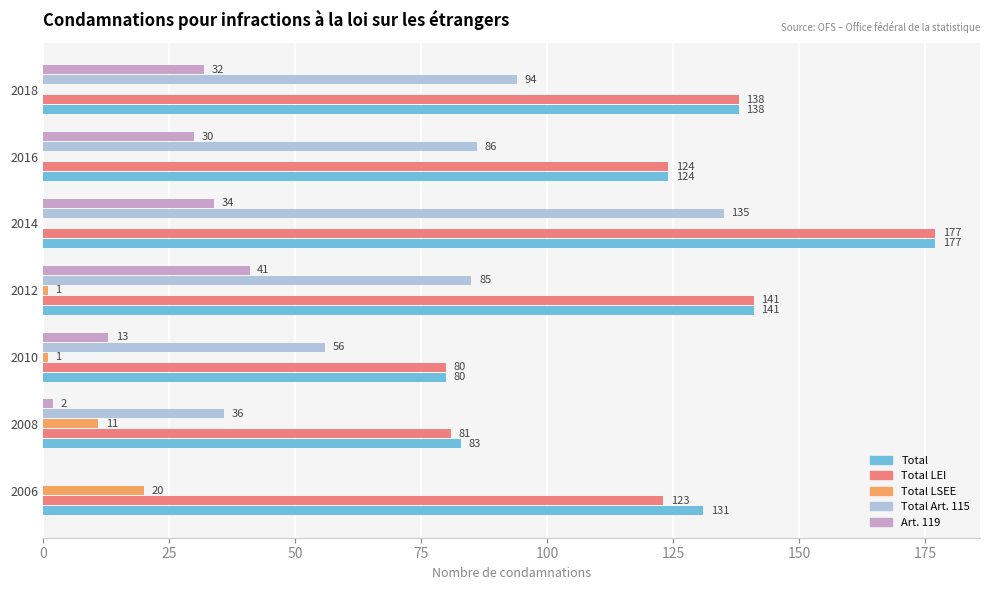

The value of Total at 2010 is 80. True or false?

True